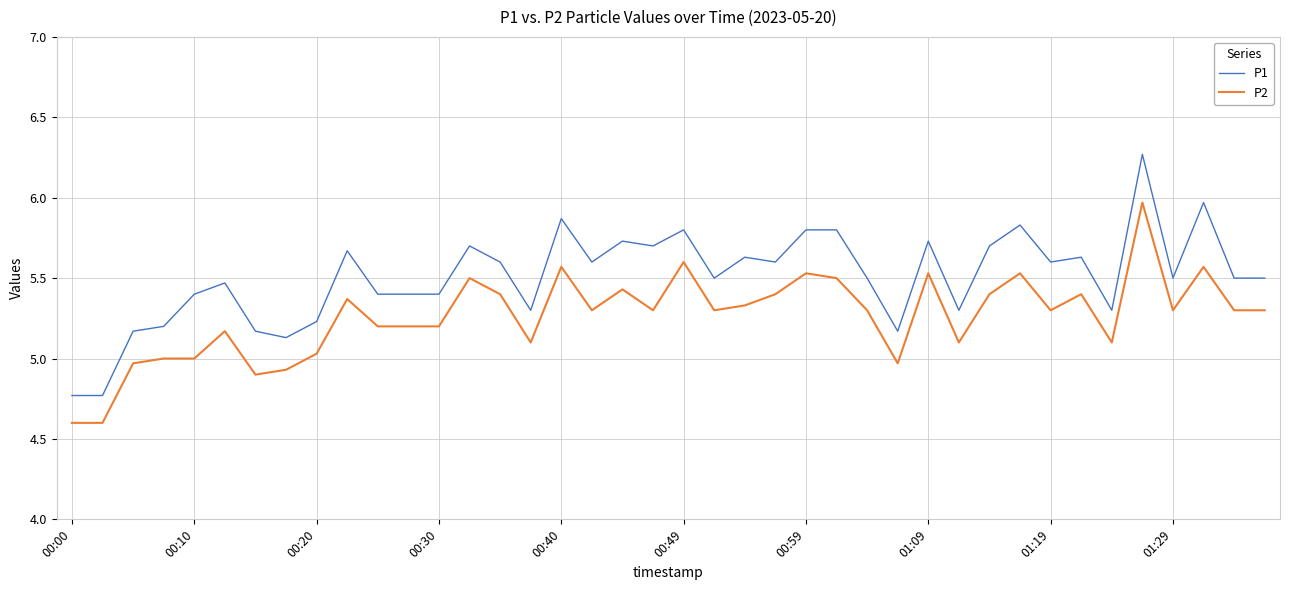

How many series are shown in this chart?

2